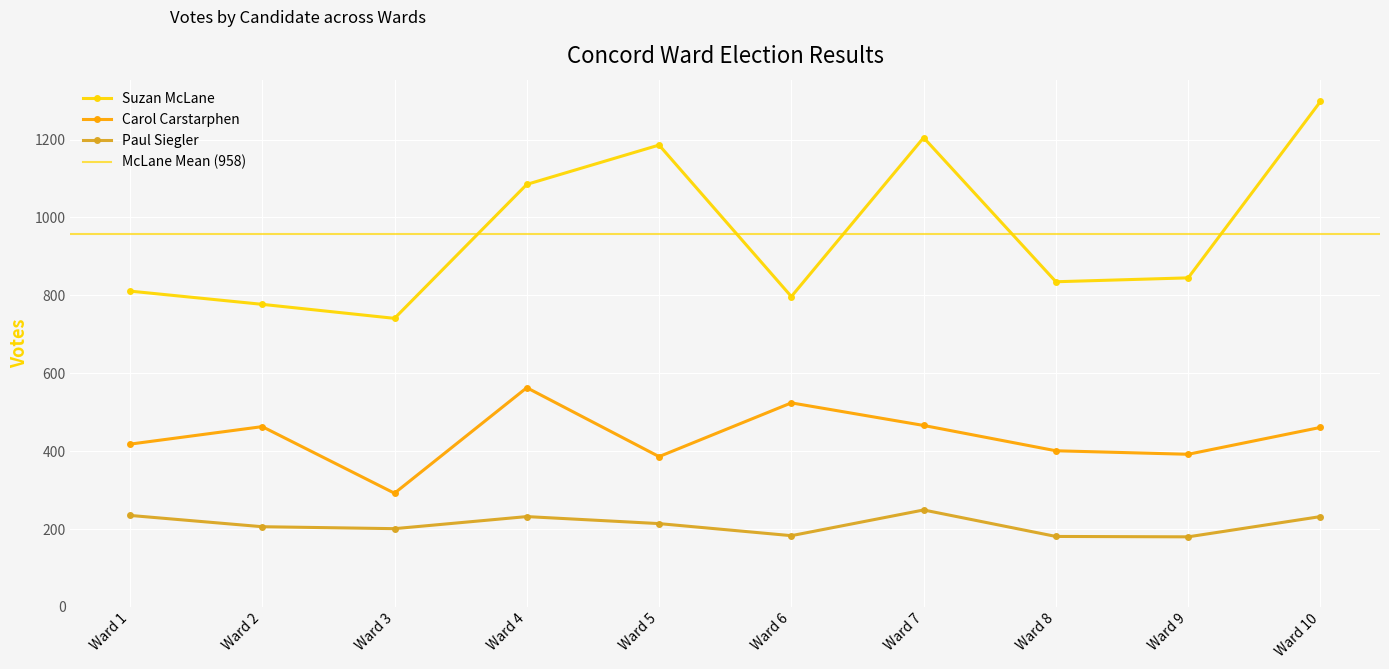

How many lines are shown in the chart?

3